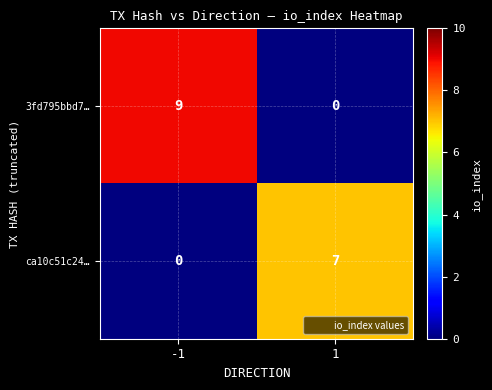

True or false: ca10c51c24… has a value of 0 at -1.

True